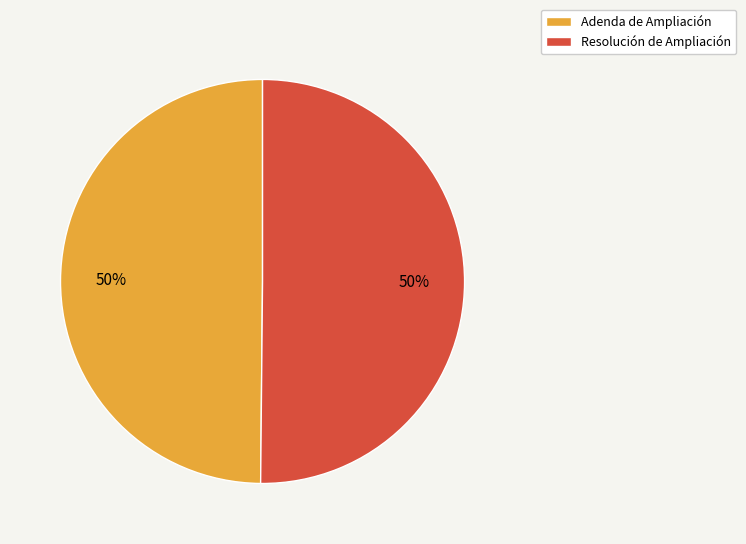

What is the ratio of the value at Adenda de Ampliación to the value at Resolución de Ampliación?

1.0